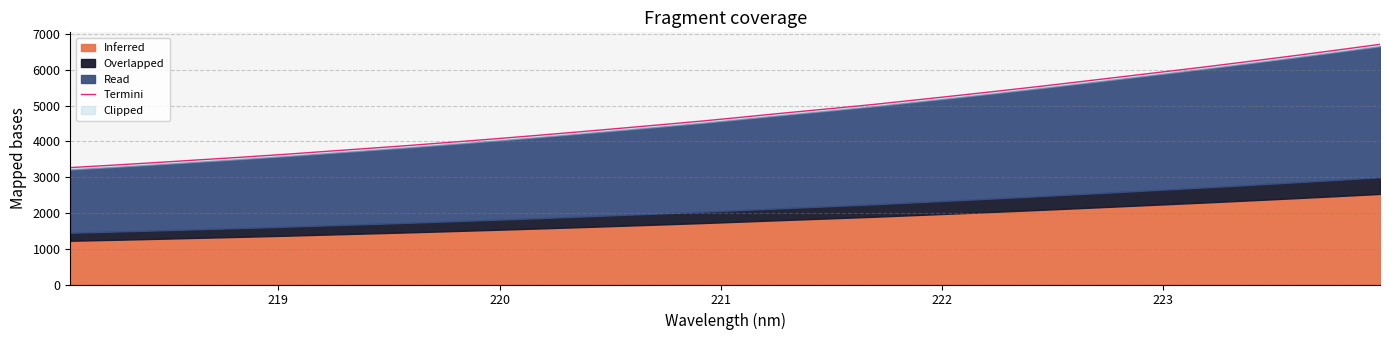

Count the number of categories in the chart.

32